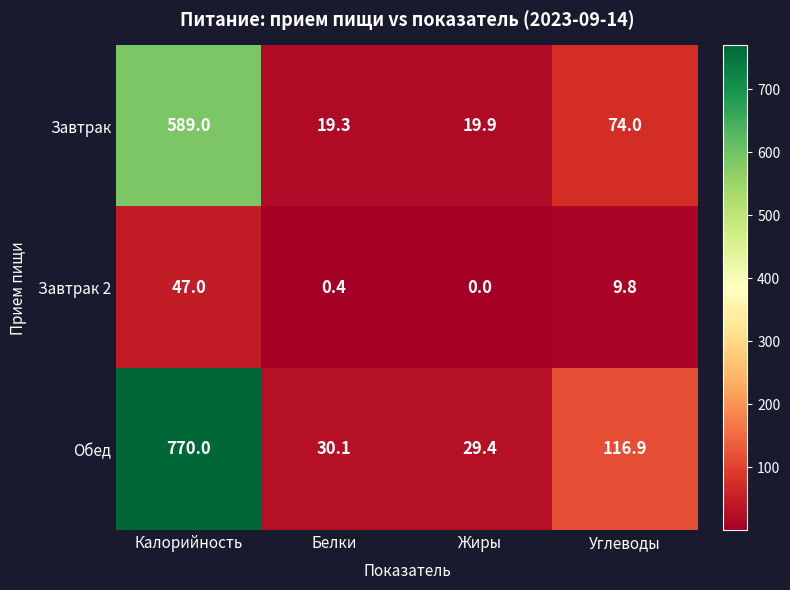

What is the spread (max minus min) of values at Жиры?

29.4